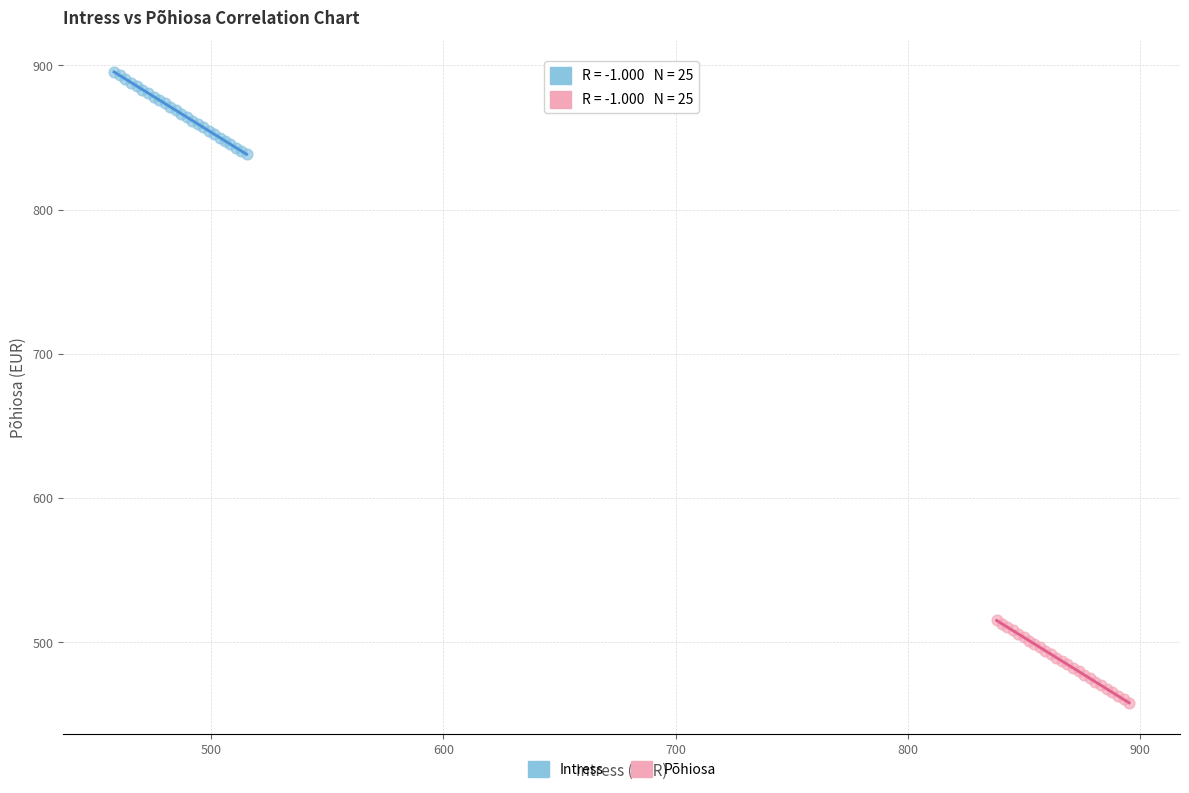

Which series reaches the minimum Y coordinate?

Põhiosa